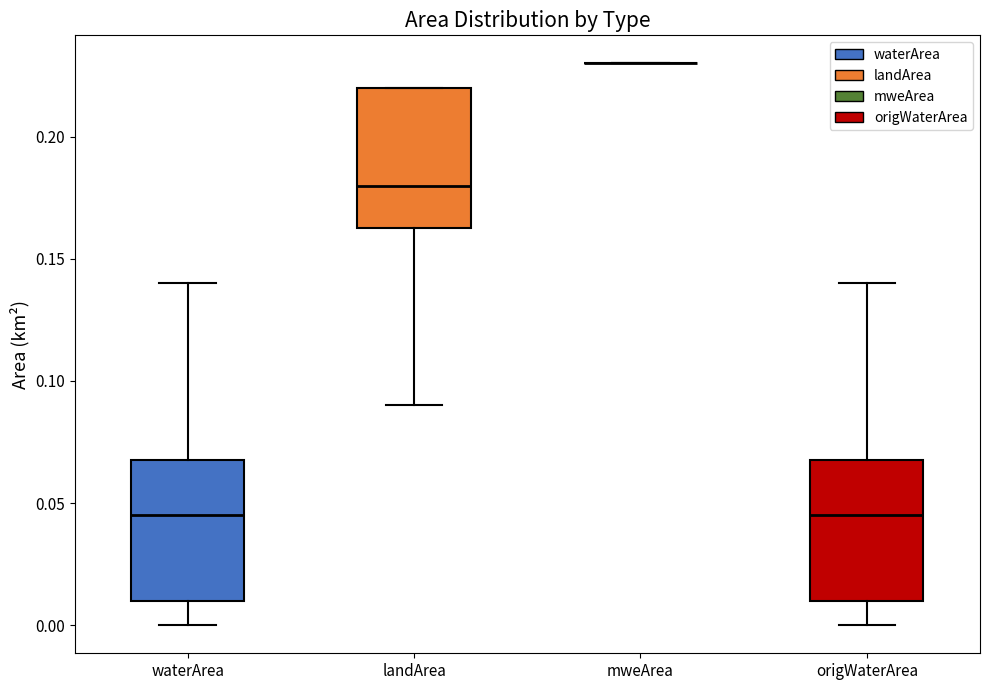

Reading left to right, transcribe this box plot: for each box, give where its median line is, the range the box spans, and where its two whiskers end, as read against the y-axis. The values are not printed on the chart, so give them approximately, as read against the axis.

waterArea: median 0.045, box 0.010 to 0.070, whiskers 0.000 to 0.140
landArea: median 0.180, box 0.165 to 0.220, whiskers 0.090 to 0.220
mweArea: box collapsed to a line at 0.230, whiskers 0.230 to 0.230
origWaterArea: median 0.045, box 0.010 to 0.070, whiskers 0.000 to 0.140